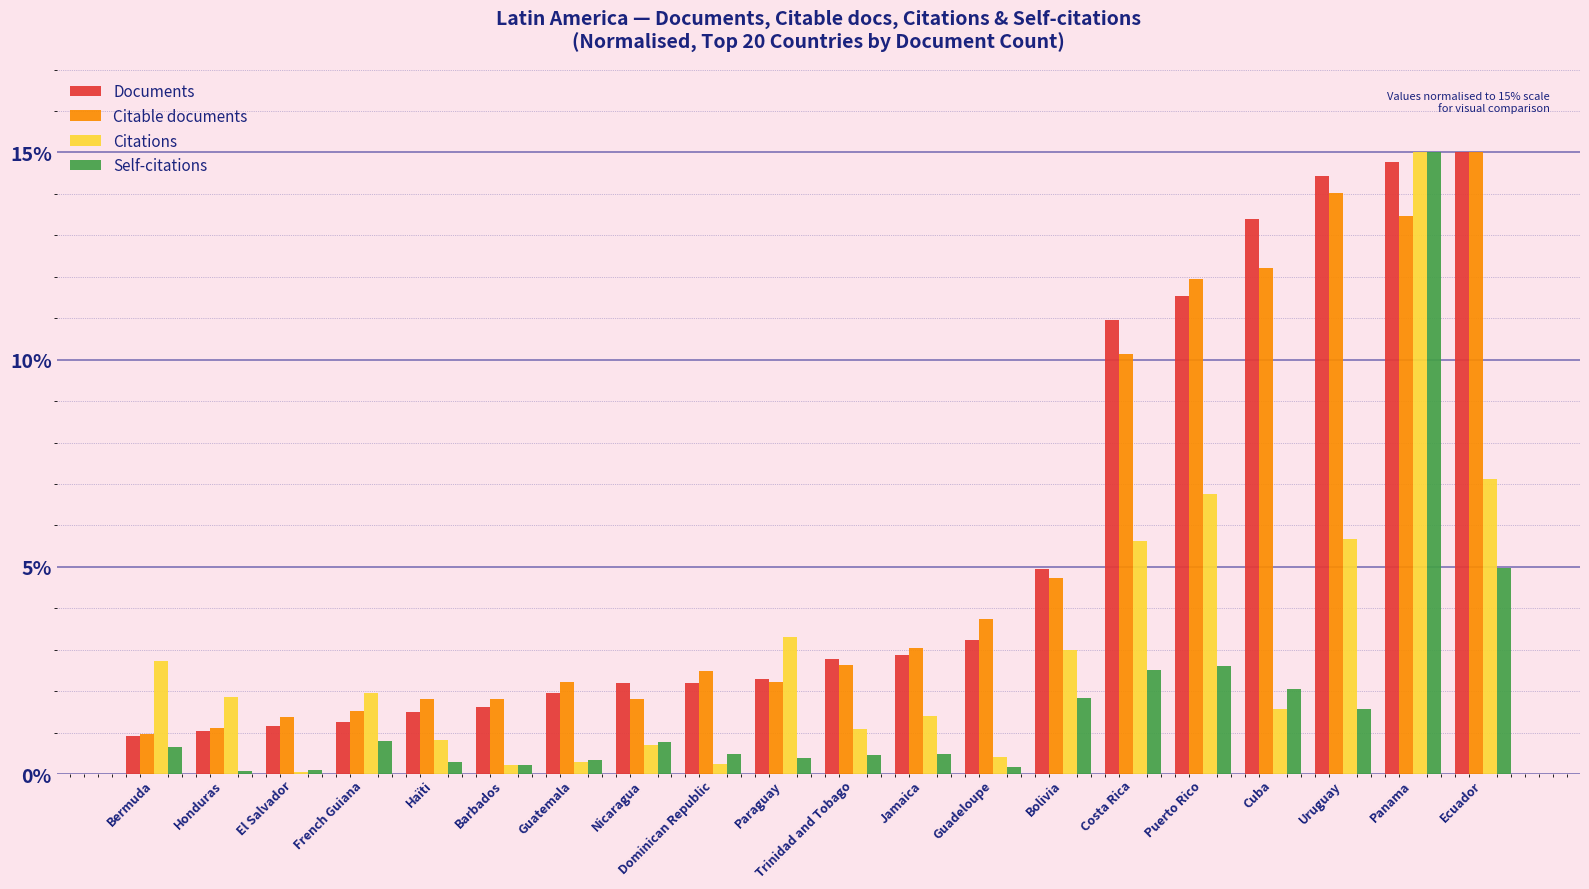

How many categories are shown in the chart?

20